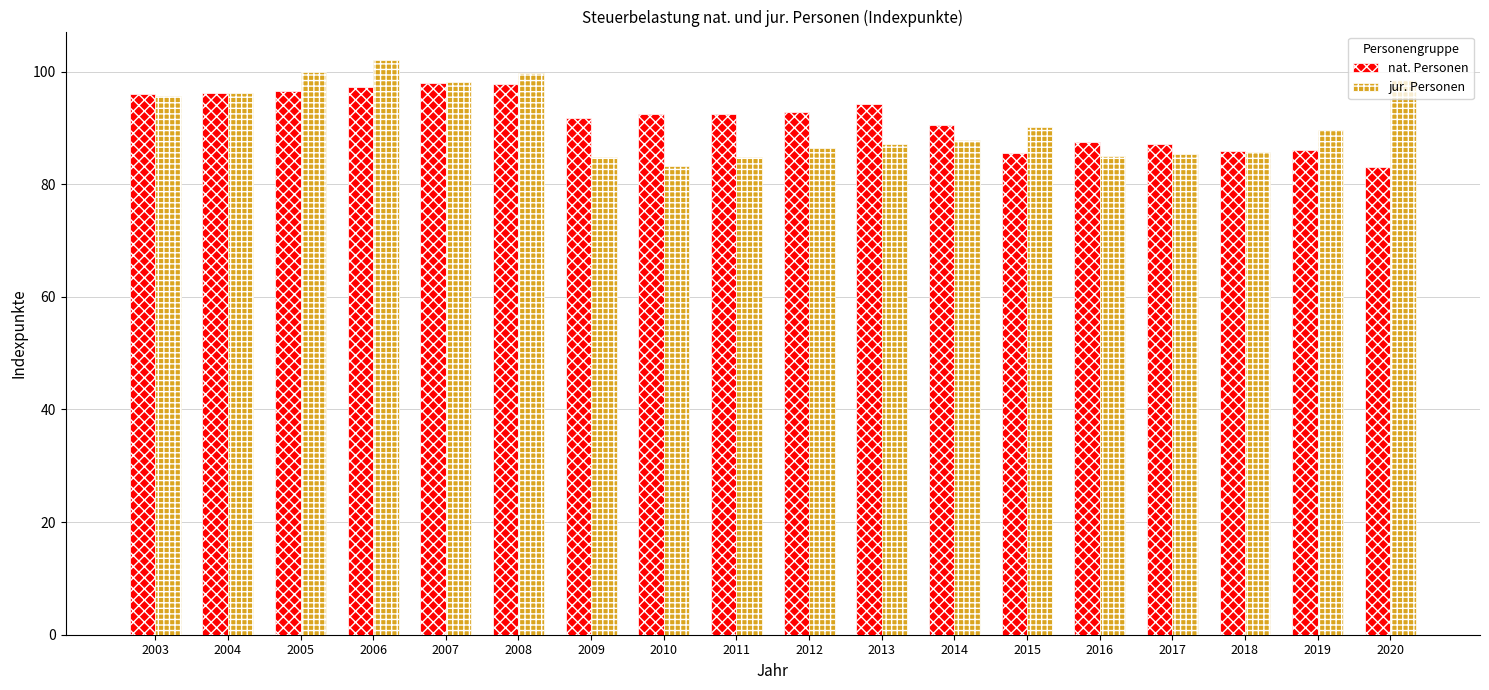

What is the value of the jur. Personen bar at the 15th from the left?

85.4